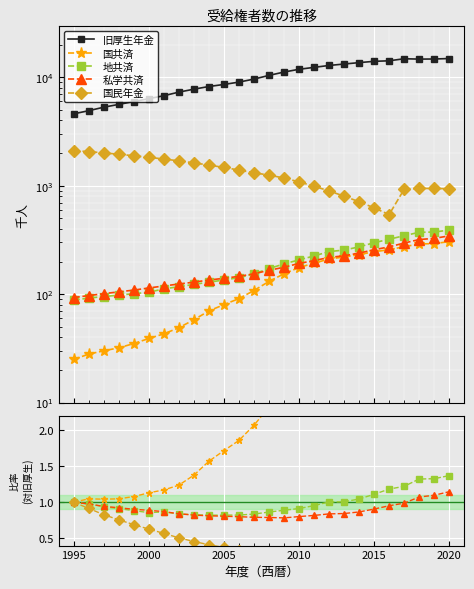

What is the value of the 旧厚生年金 point at the 23rd from the left?

14832.0